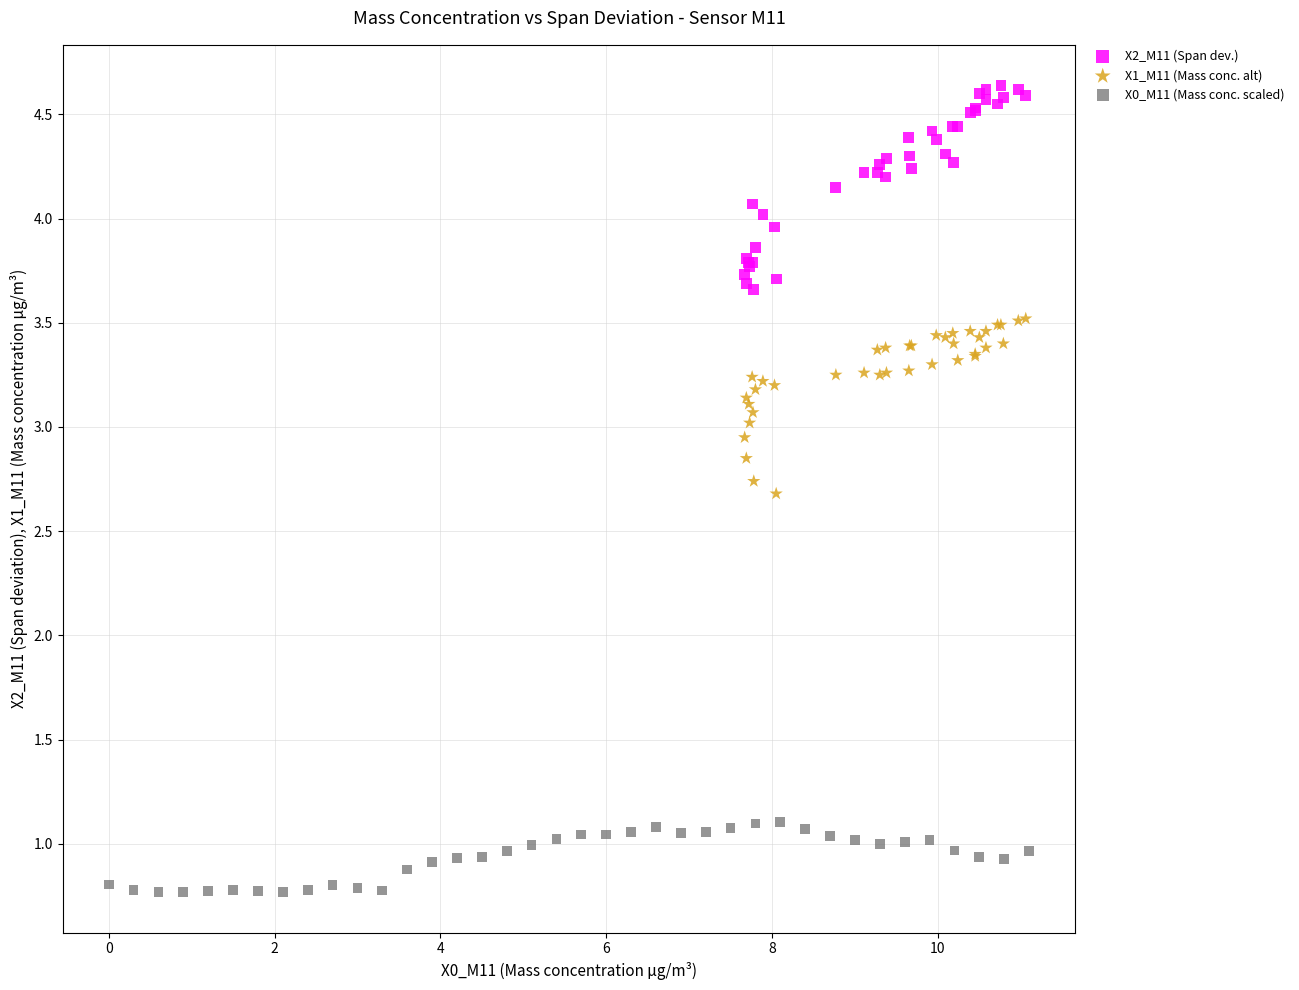

Which series contains the lowest Y value?

X0_M11 (Mass conc. scaled)